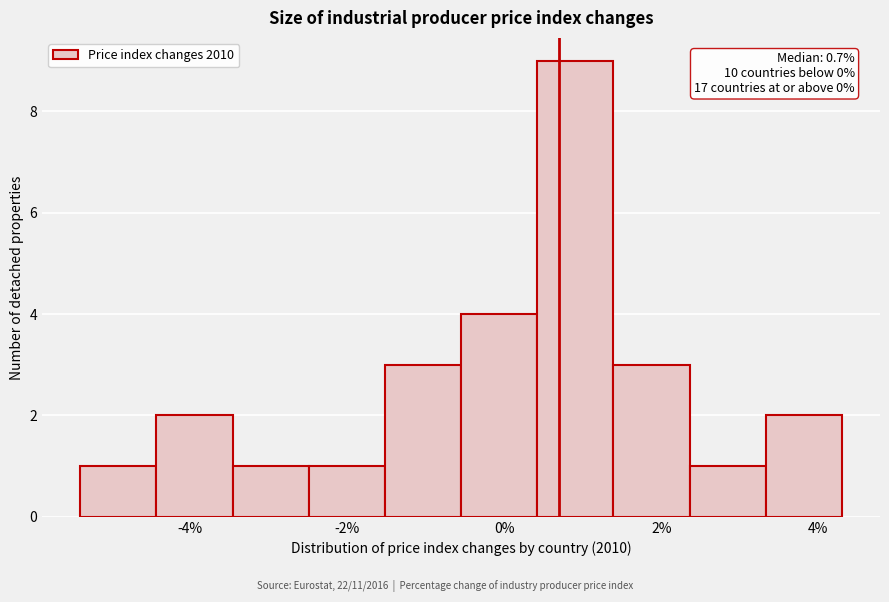

Which range on the x-axis has the tallest bar?

0.4 to 1.4